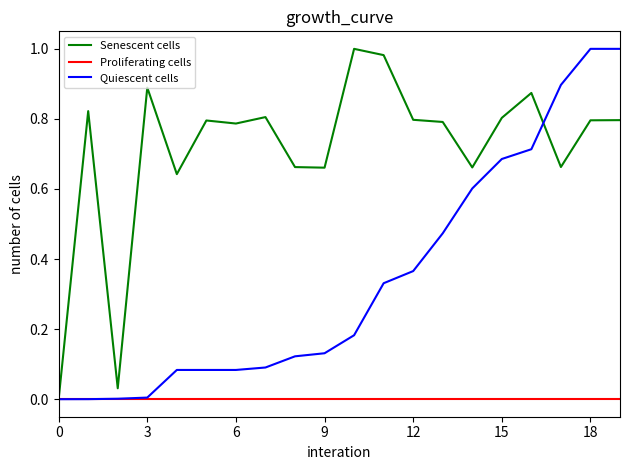

Is it true that Quiescent cells equals 0.0 at 6?

False